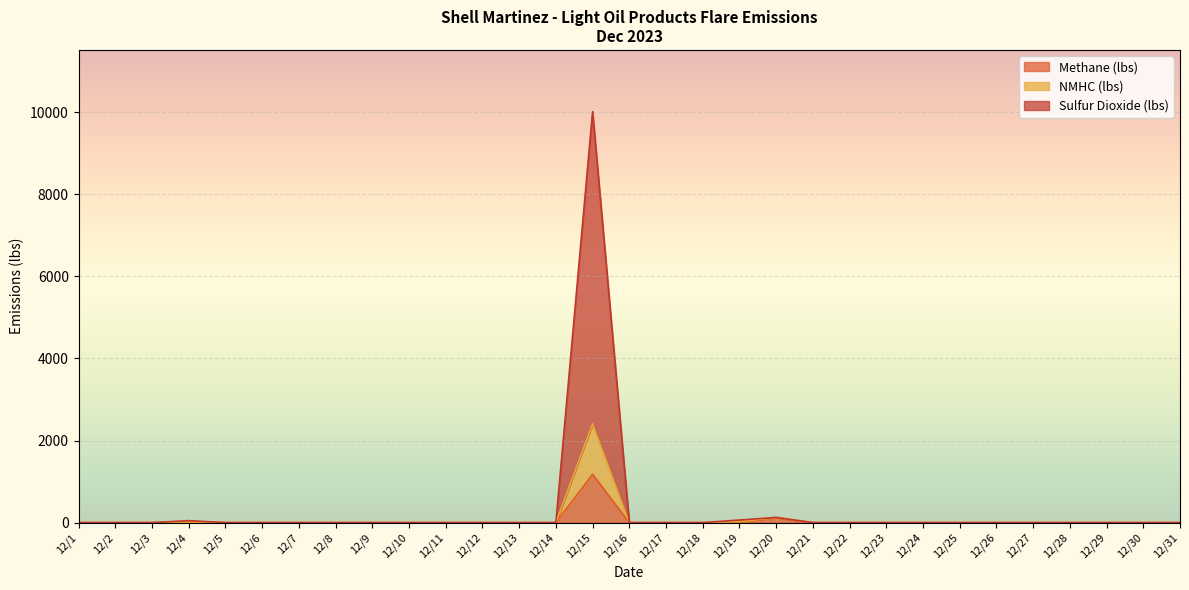

True or false: Methane (lbs) and Sulfur Dioxide (lbs) intersect in this chart.

False